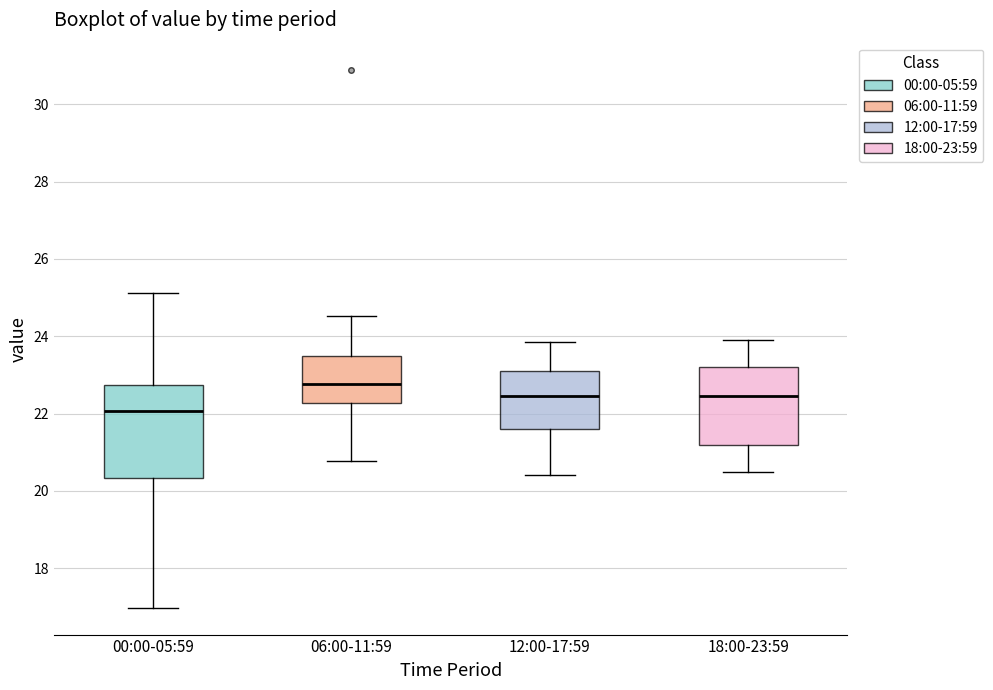

Reading left to right, transcribe this box plot: for each box, give where its median line is, the range the box spans, and where its two whiskers end, as read against the y-axis. The values are not printed on the chart, so give them approximately, as read against the axis.

00:00-05:59: median 22.0, box 20.4 to 22.8, whiskers 17.0 to 25.2
06:00-11:59: median 22.8, box 22.2 to 23.6, whiskers 20.8 to 24.6
12:00-17:59: median 22.4, box 21.6 to 23.2, whiskers 20.4 to 23.8
18:00-23:59: median 22.4, box 21.2 to 23.2, whiskers 20.6 to 24.0